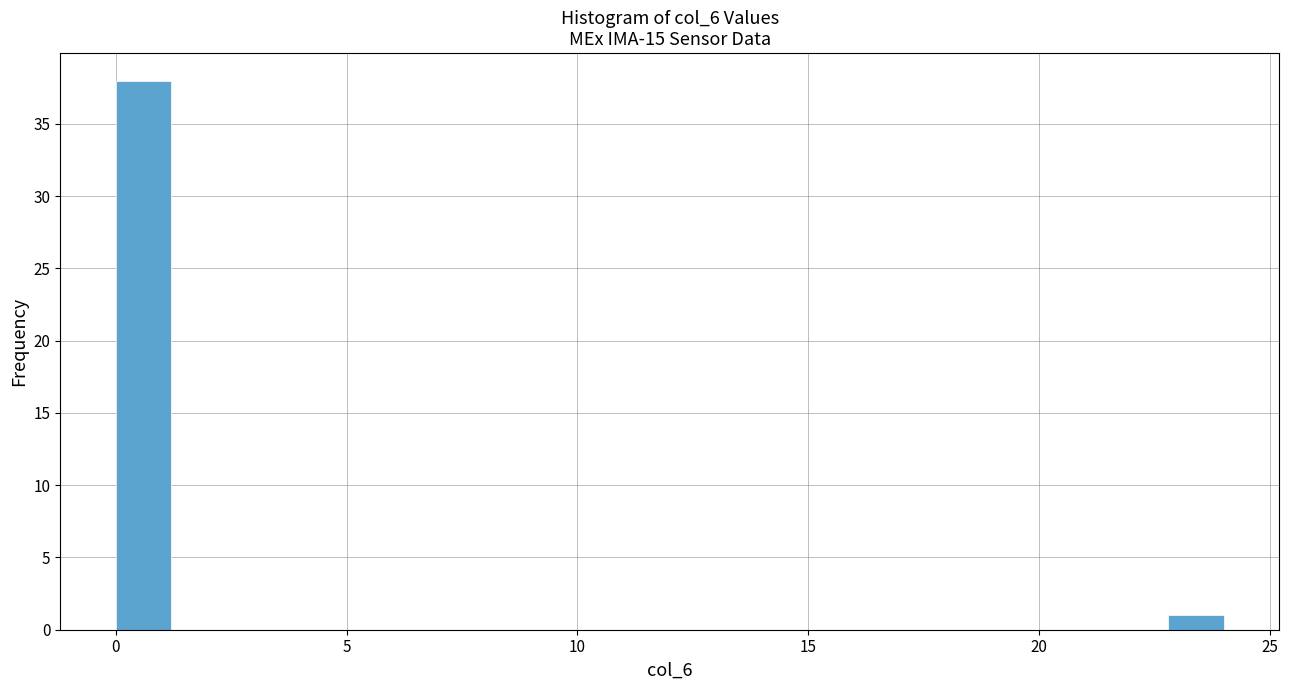

Read against the x-axis, roughly where is the centre of the tallest bar?

0.5